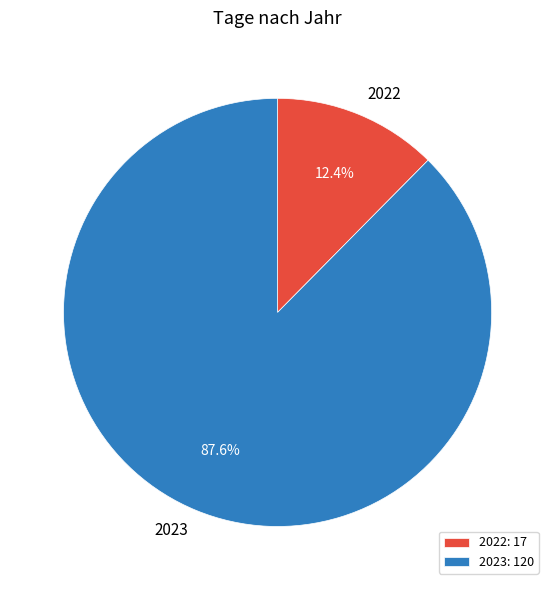

Does any single category account for the majority?

Yes